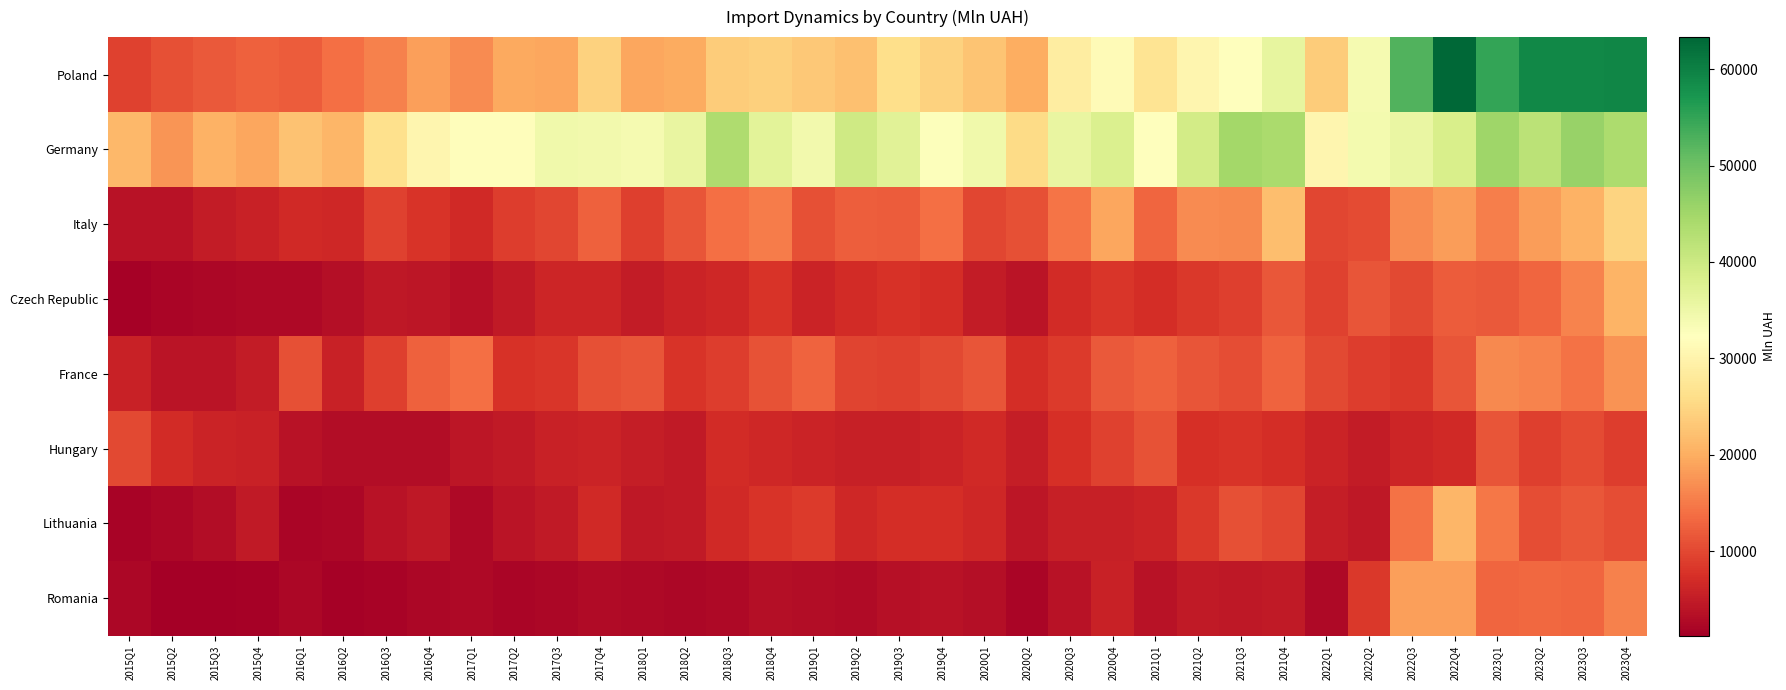

At which category is the sum across all series the highest?

2023Q4